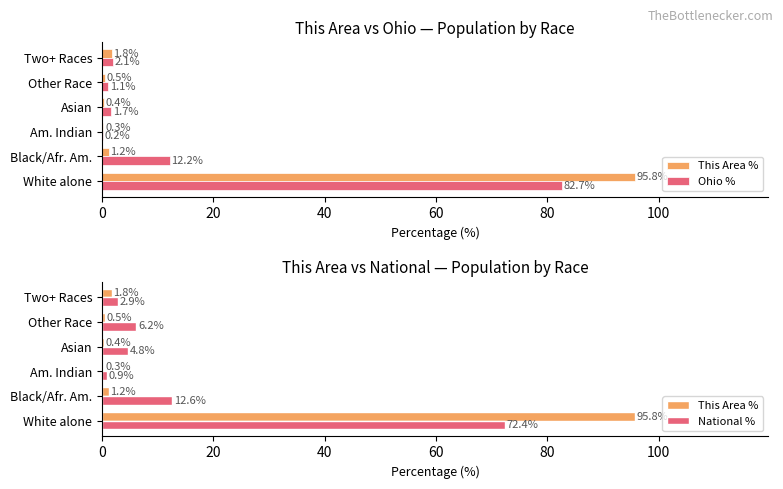

What is the sum of all Ohio % values?

100.0